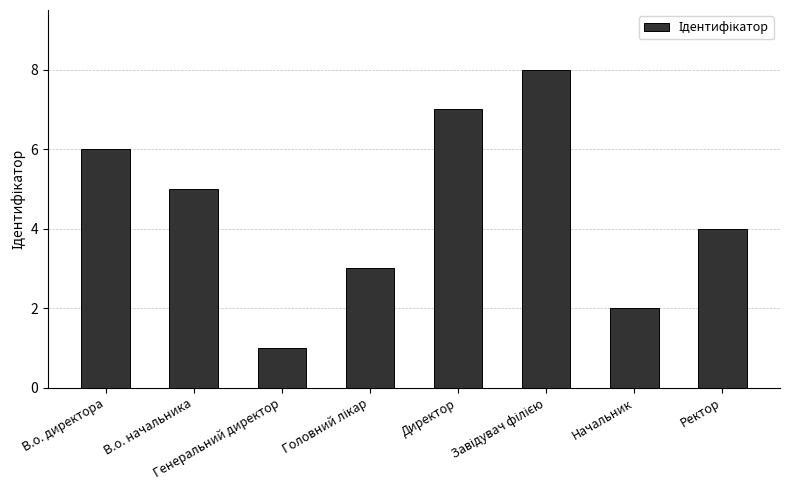

What is the difference between the second highest and minimum values?

6